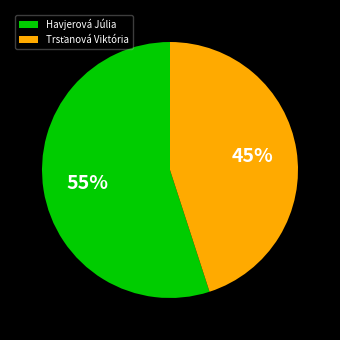

Does Havjerová Júlia represent more than half of the total?

Yes